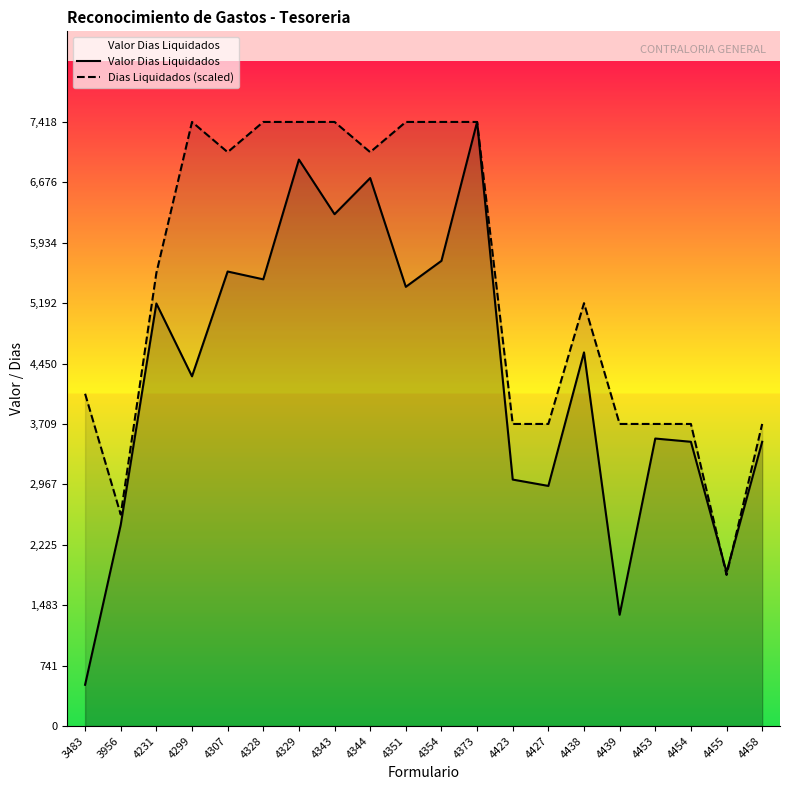

How many interior local valleys does the Valor Dias Liquidados series have?

7